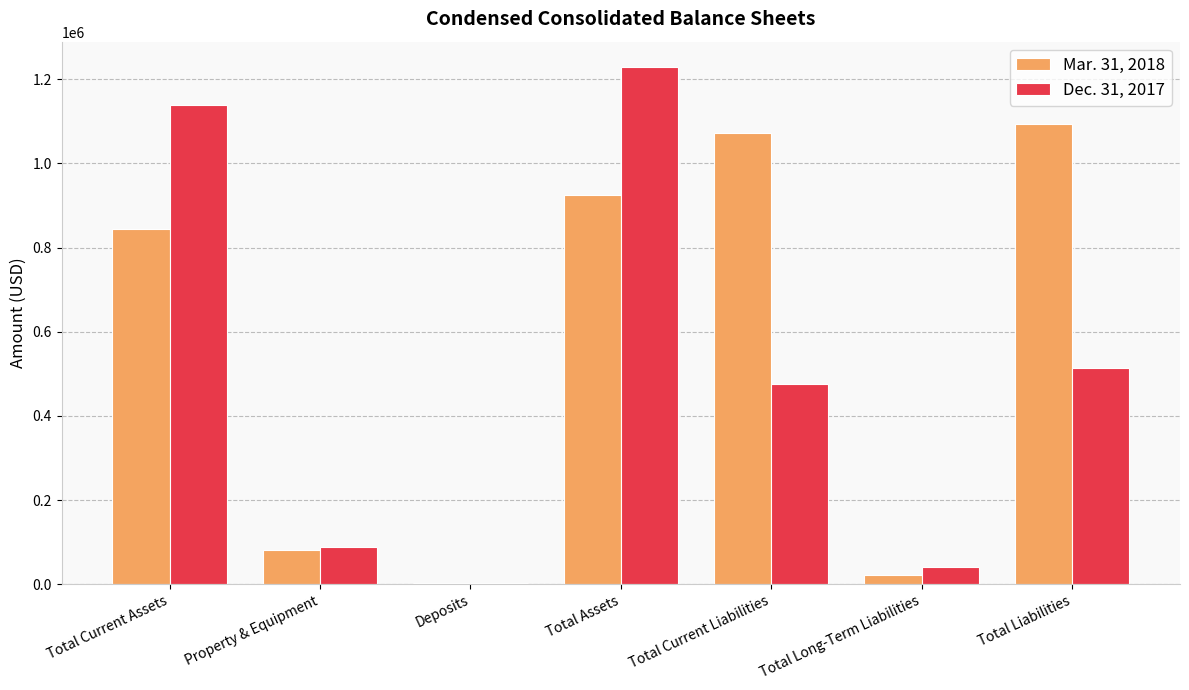

Which series has the largest total across all categories?

Mar. 31, 2018